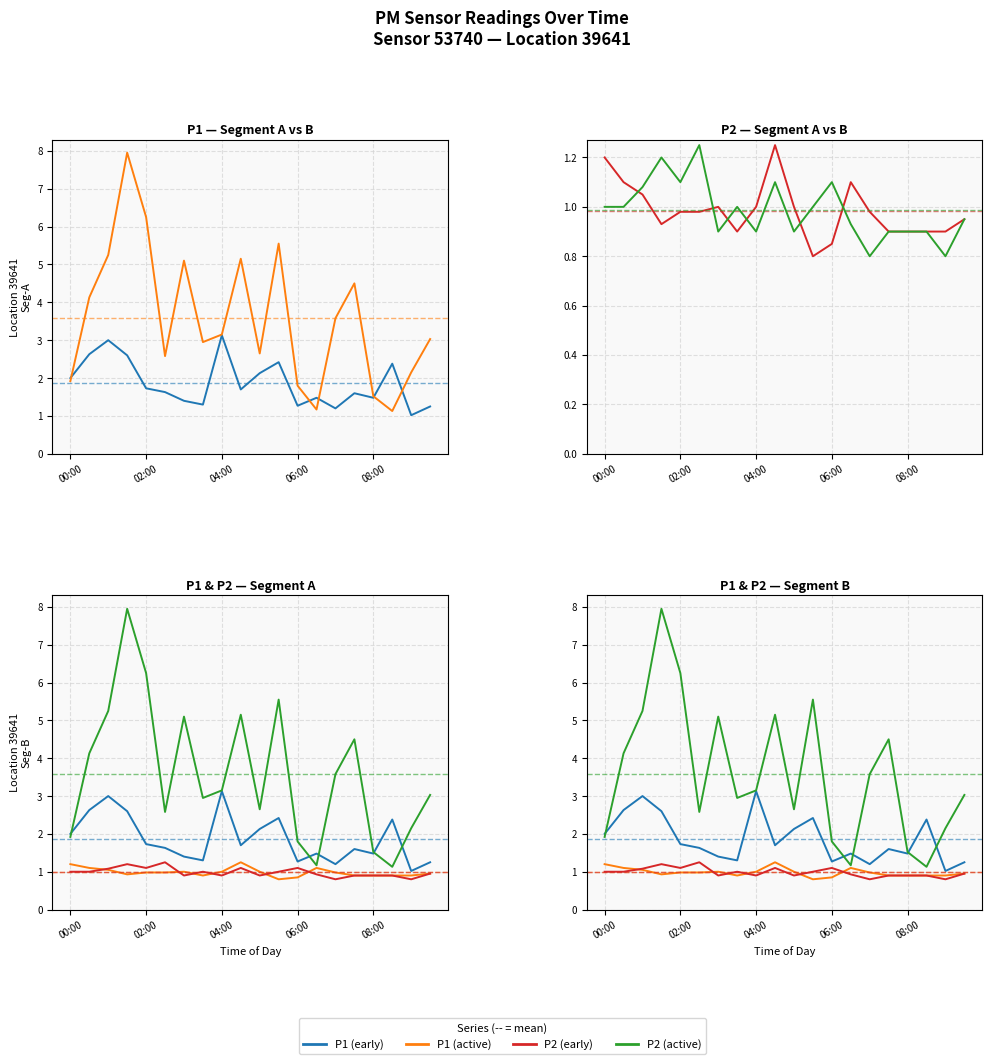

How many distinct data groups are displayed?

4